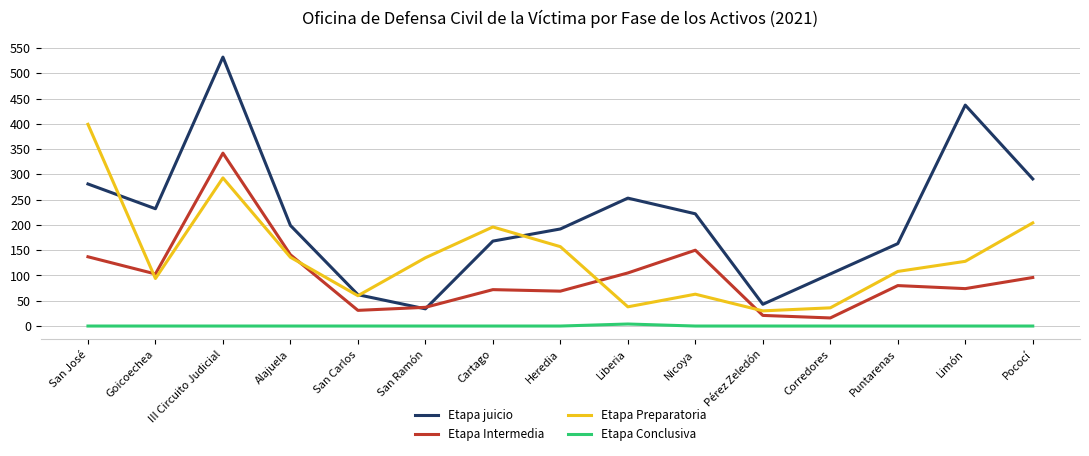

At which category does Etapa Preparatoria reach its first local peak?

III Circuito Judicial